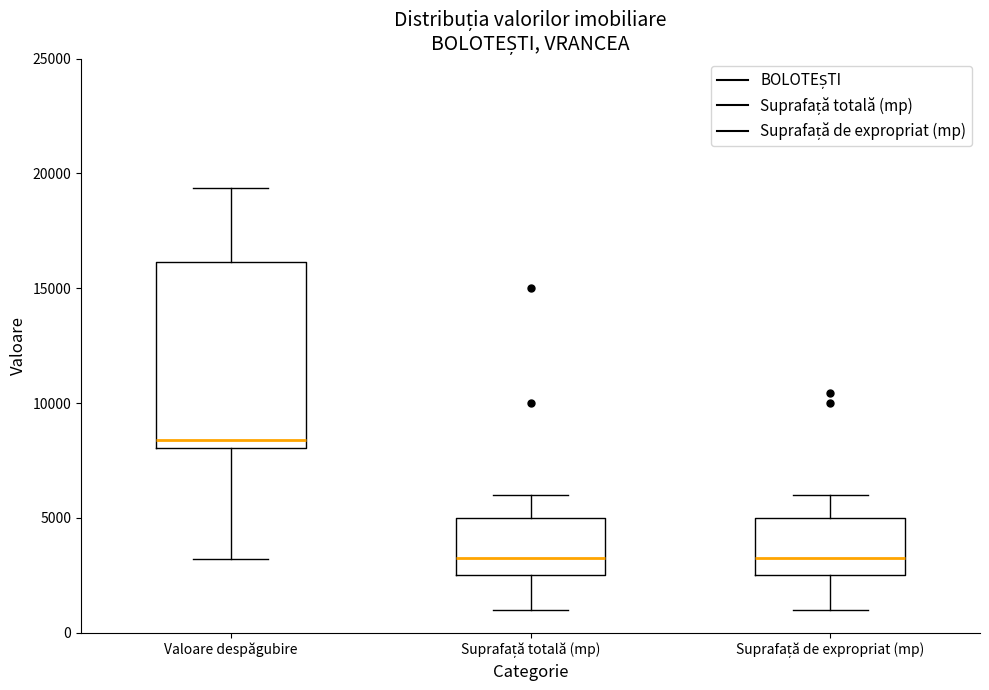

Reading left to right, transcribe this box plot: for each box, give where its median line is, the range the box spans, and where its two whiskers end, as read against the y-axis. The values are not printed on the chart, so give them approximately, as read against the axis.

Valoare despăgubire: median 8500, box 8000 to 16000, whiskers 3000 to 19500
Suprafață totală (mp): median 3500, box 2500 to 5000, whiskers 1000 to 6000
Suprafață de expropriat (mp): median 3500, box 2500 to 5000, whiskers 1000 to 6000